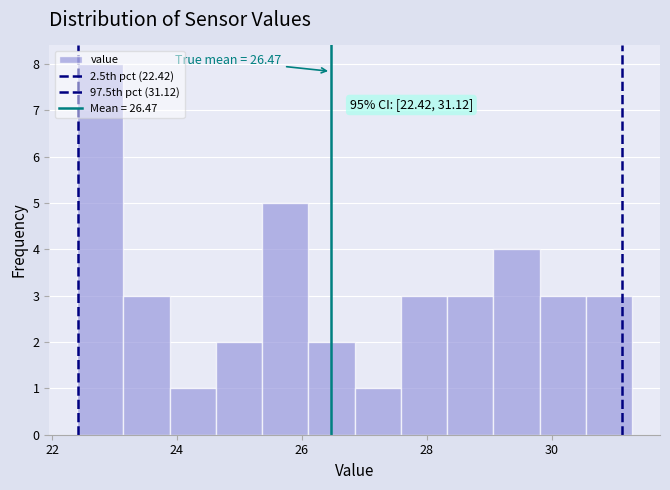

Around what value on the x-axis is the tallest bar? Give the approximate position of its centre, as read against the axis.

22.8